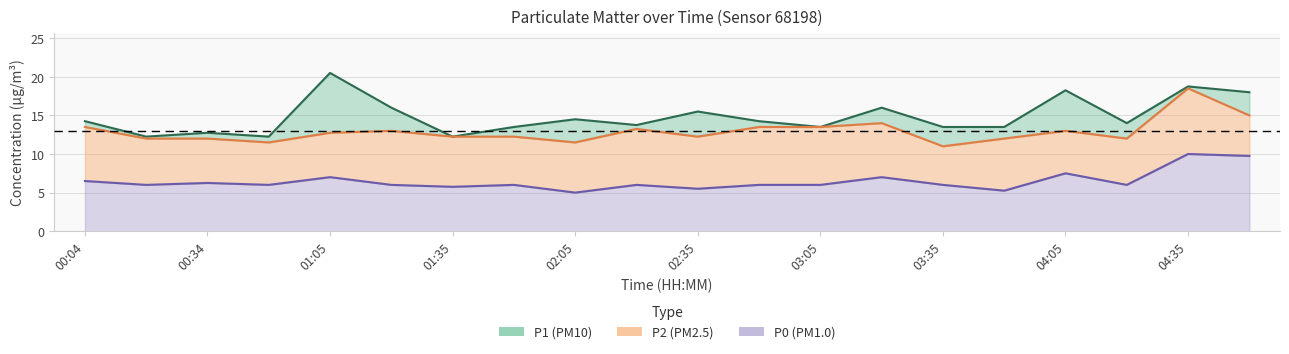

At how many categories does at least one series exceed 18?

3